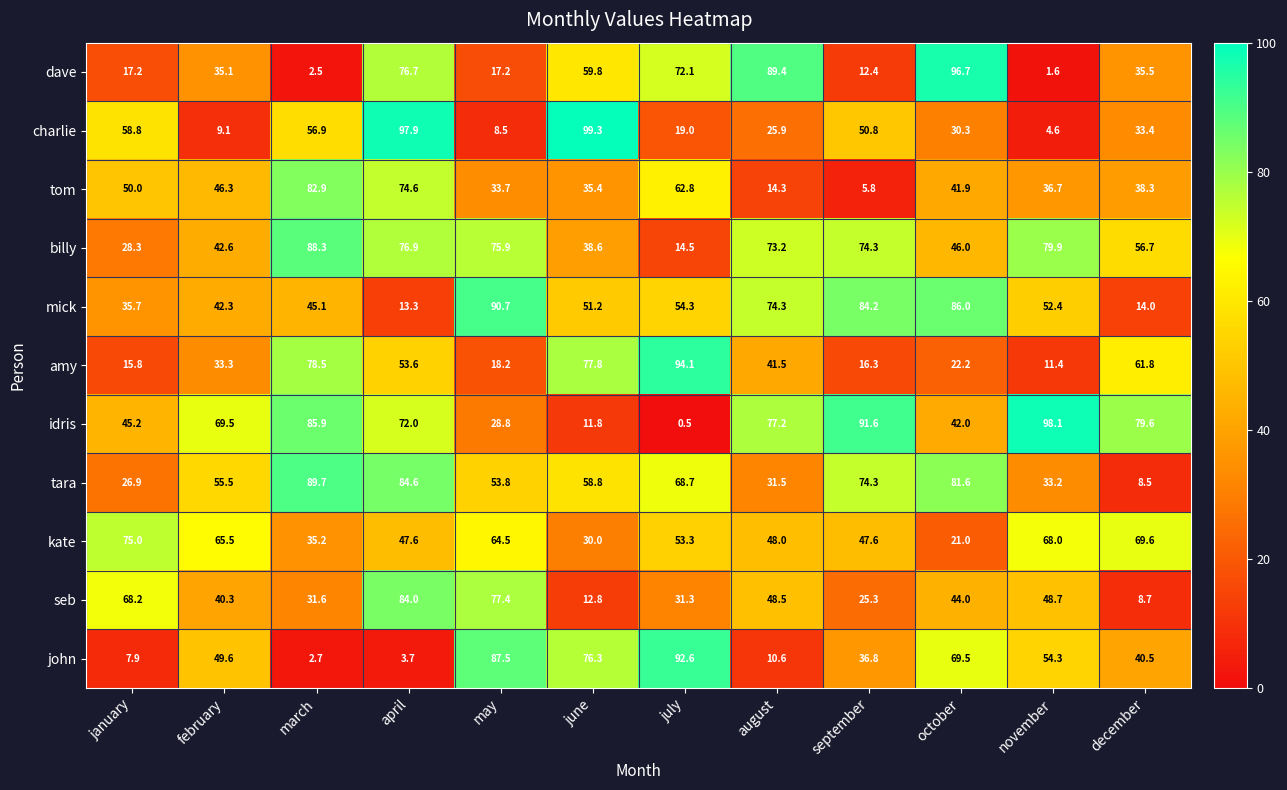

Rank the series at june from lowest to highest value.

idris, seb, kate, tom, billy, mick, tara, dave, john, amy, charlie